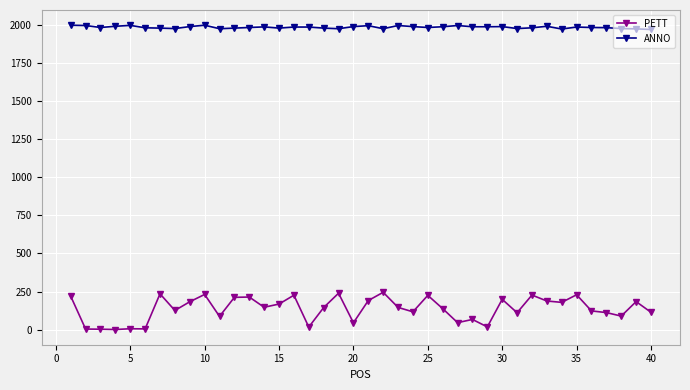

True or false: ANNO has more than 0 points higher than both neighbors.

True